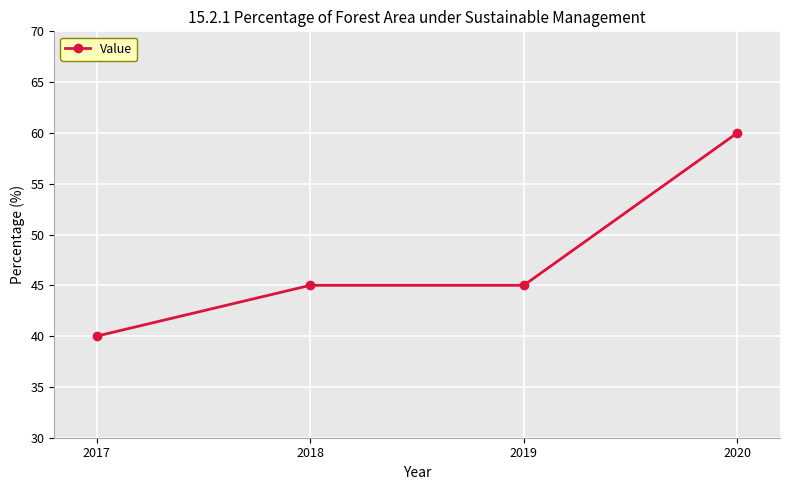

How many data points does each series have?

4